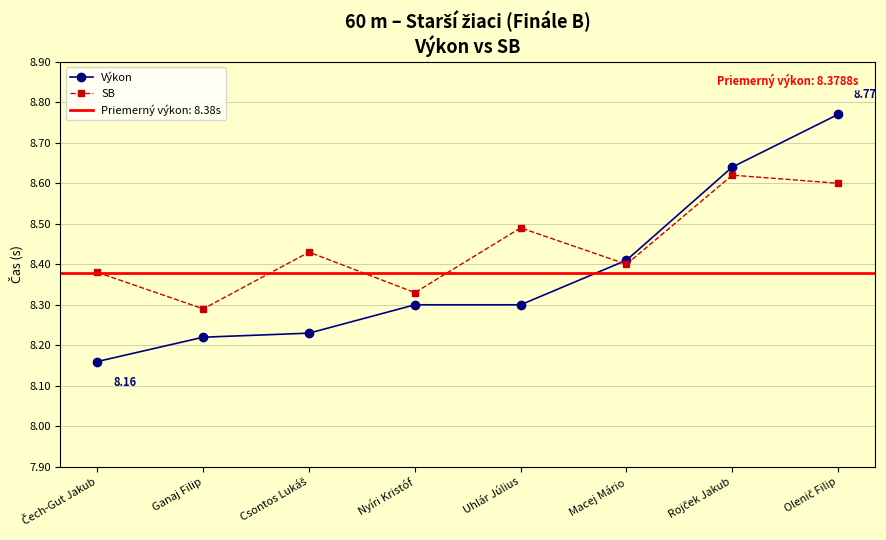

Rank the series by their average value, from lowest to highest.

Výkon, SB